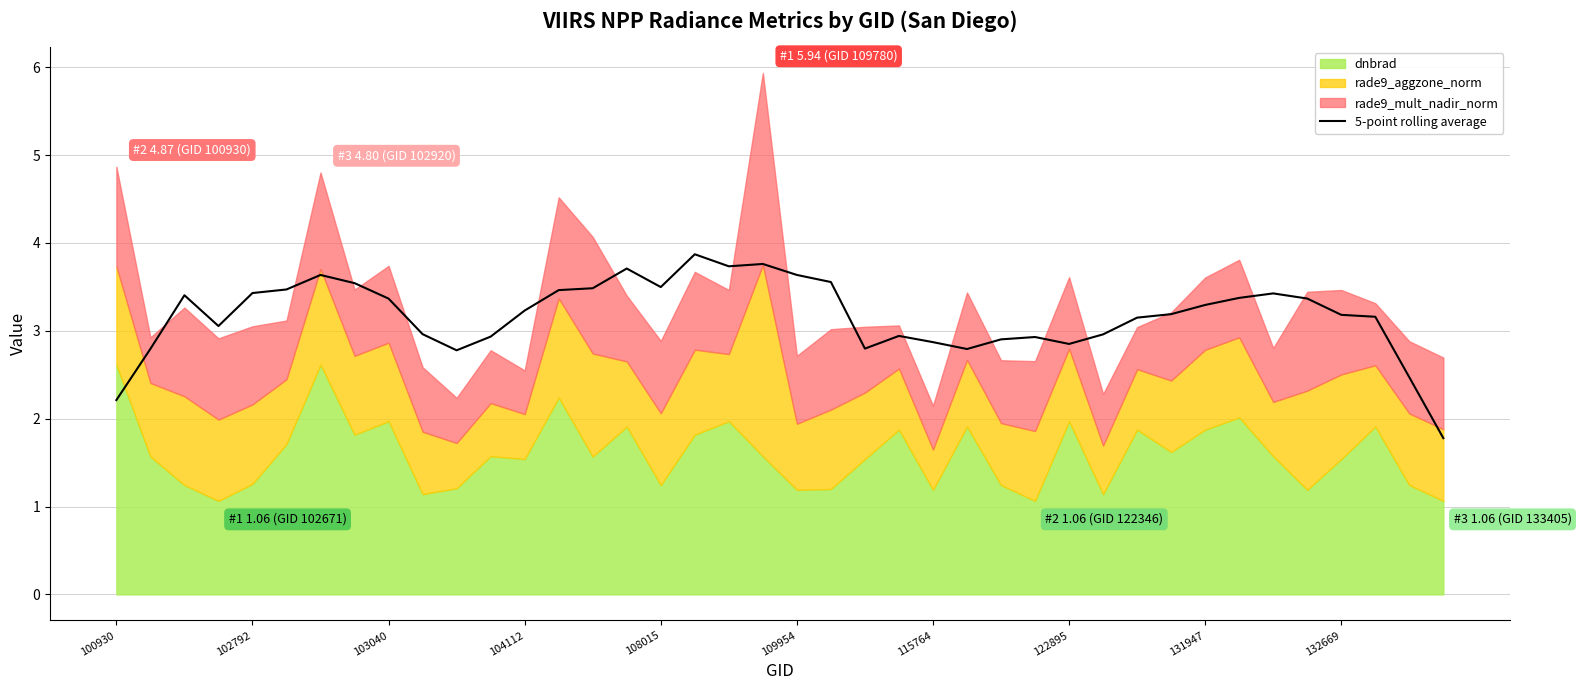

How many lines are shown in the chart?

1